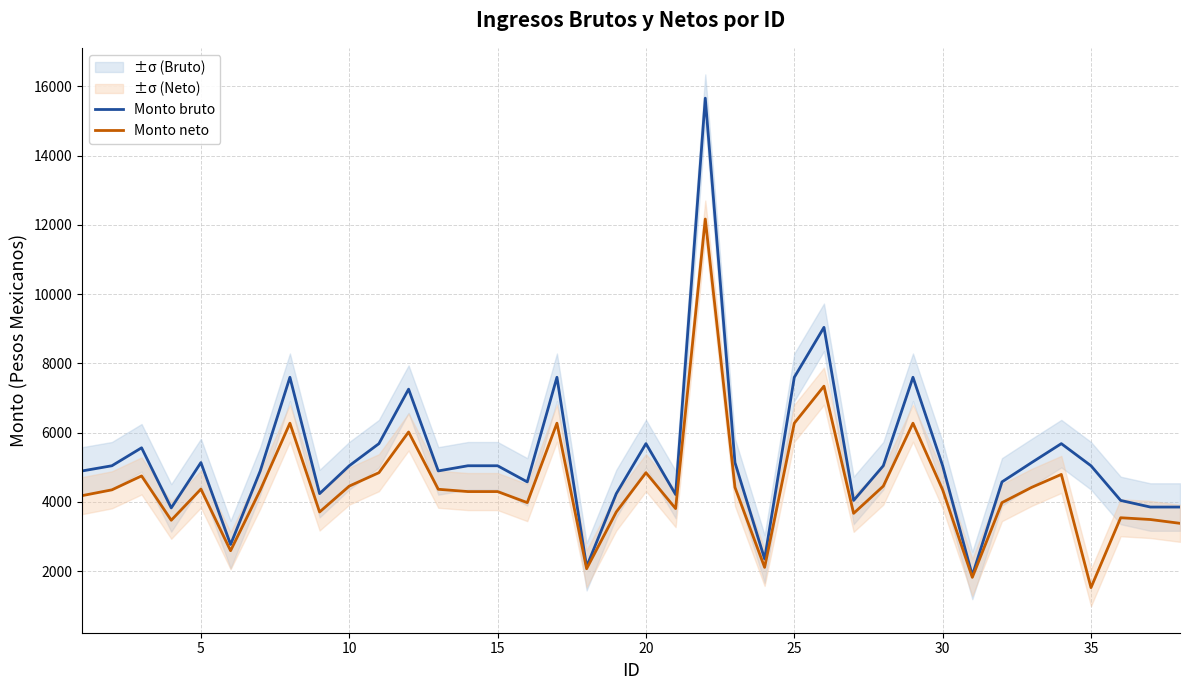

What is the difference between the second highest and minimum values in the Monto neto series?

5819.4